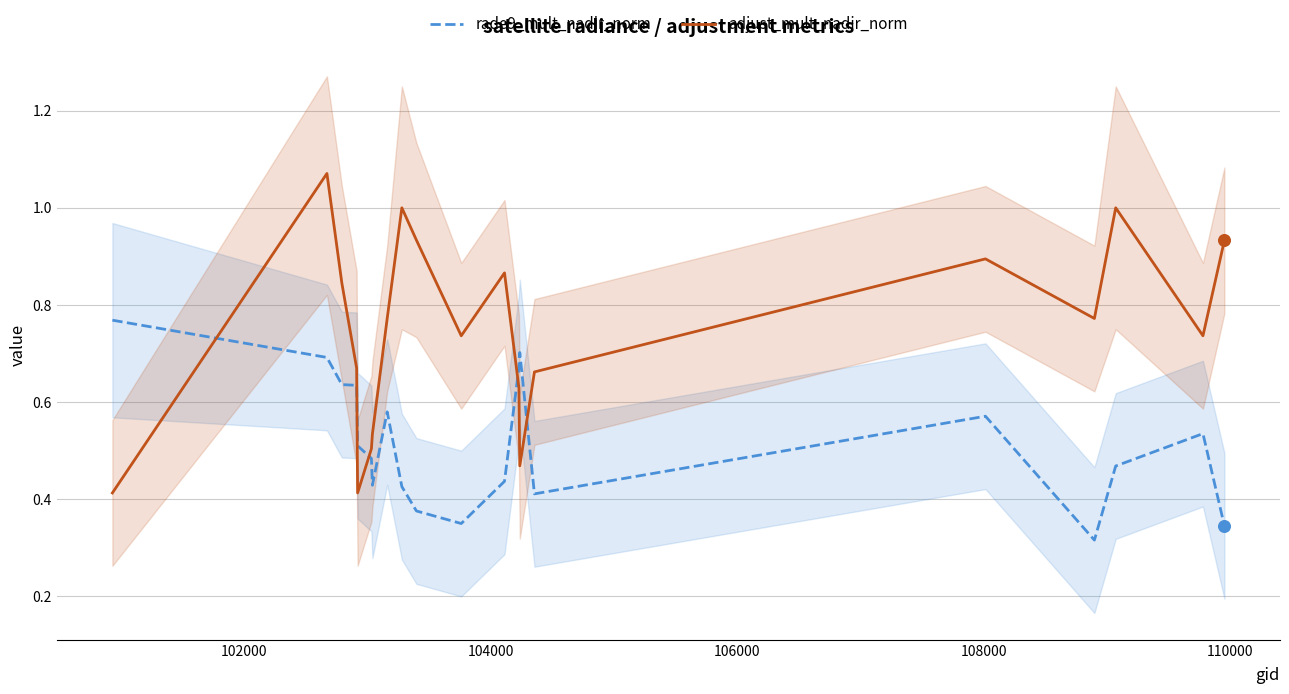

After their last crossing, which series has the higher values: rade9_mult_nadir_norm or adjust_mult_nadir_norm?

adjust_mult_nadir_norm